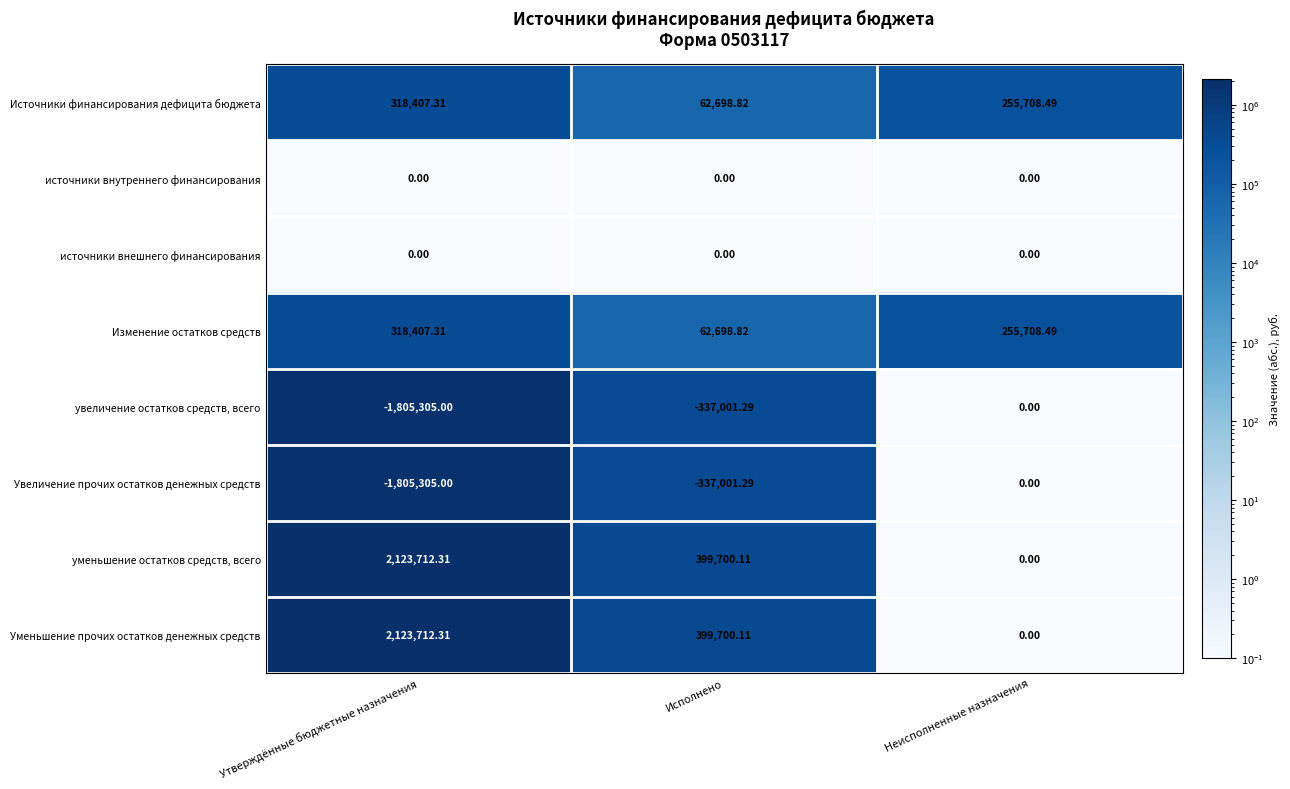

Rank the categories by Уменьшение прочих остатков денежных средств value from highest to lowest.

Утверждённые бюджетные назначения, Исполнено, Неисполненные назначения